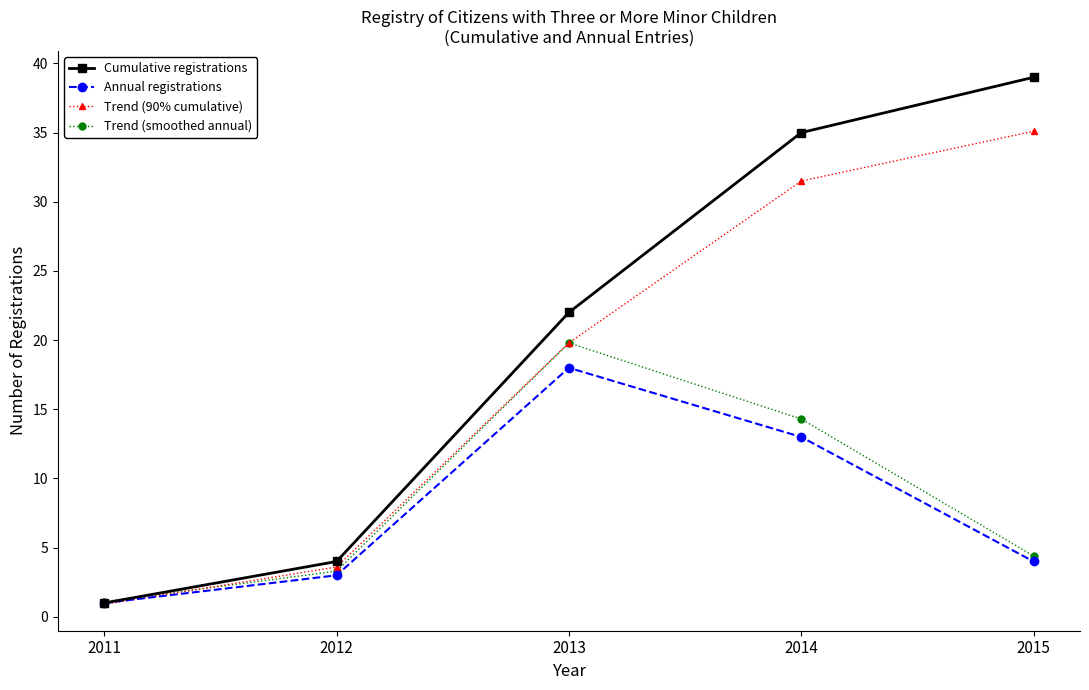

What is the difference between the highest and lowest values at 2014?

22.0